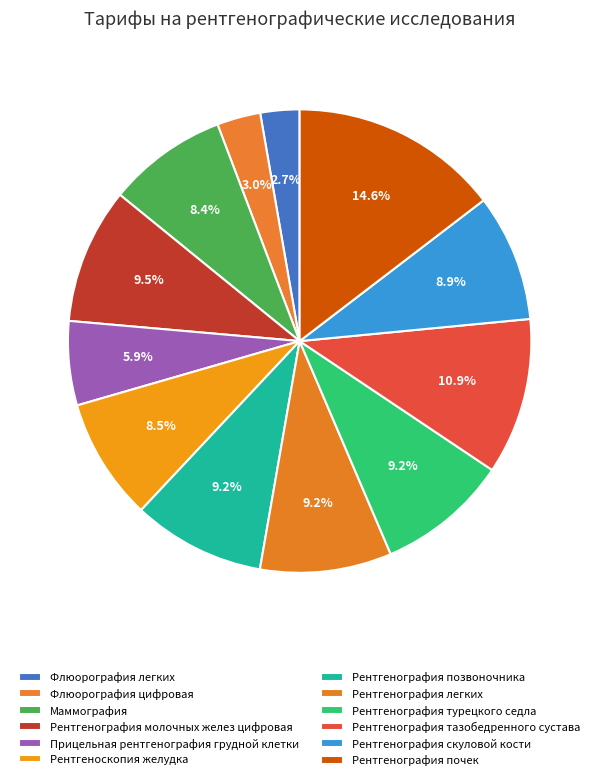

What percentage is the Рентгенография турецкого седла slice, to the nearest percent?

9%